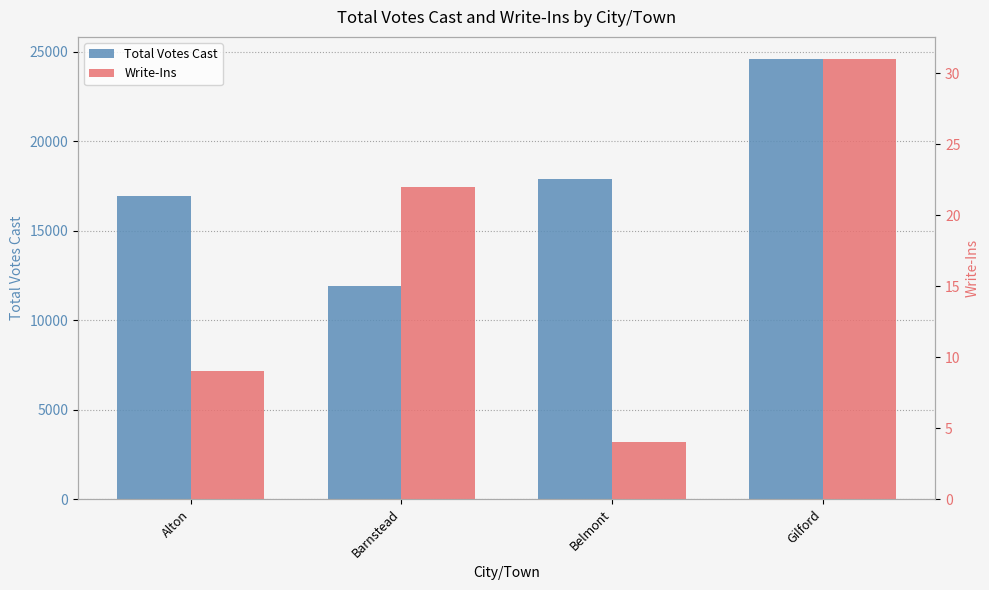

Which series has the largest total across all categories?

Total Votes Cast